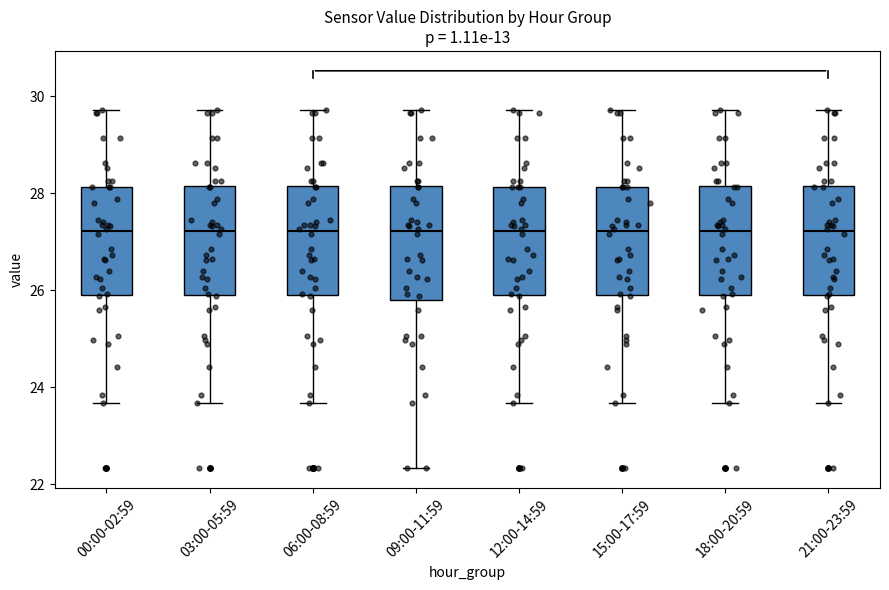

Reading left to right, transcribe this box plot: for each box, give where its median line is, the range the box spans, and where its two whiskers end, as read against the y-axis. The values are not printed on the chart, so give them approximately, as read against the axis.

00:00-02:59: median 27.2, box 26.0 to 28.2, whiskers 23.6 to 29.8
03:00-05:59: median 27.2, box 26.0 to 28.2, whiskers 23.6 to 29.8
06:00-08:59: median 27.2, box 26.0 to 28.2, whiskers 23.6 to 29.8
09:00-11:59: median 27.2, box 25.8 to 28.2, whiskers 22.4 to 29.8
12:00-14:59: median 27.2, box 26.0 to 28.2, whiskers 23.6 to 29.8
15:00-17:59: median 27.2, box 26.0 to 28.2, whiskers 23.6 to 29.8
18:00-20:59: median 27.2, box 26.0 to 28.2, whiskers 23.6 to 29.8
21:00-23:59: median 27.2, box 26.0 to 28.2, whiskers 23.6 to 29.8